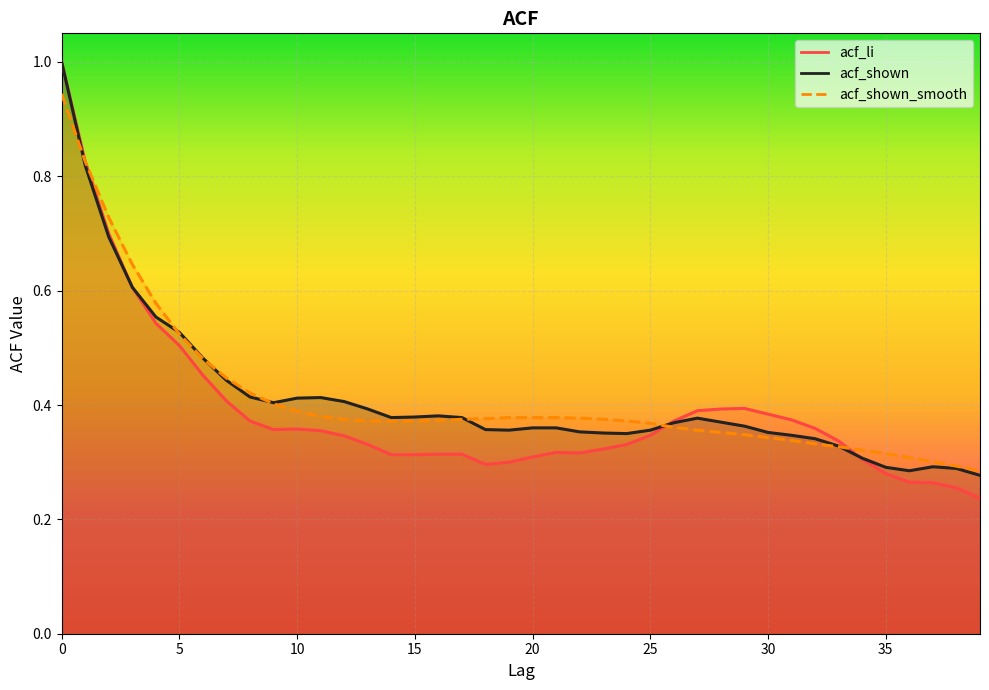

Where is the first local minimum for acf_shown?

9